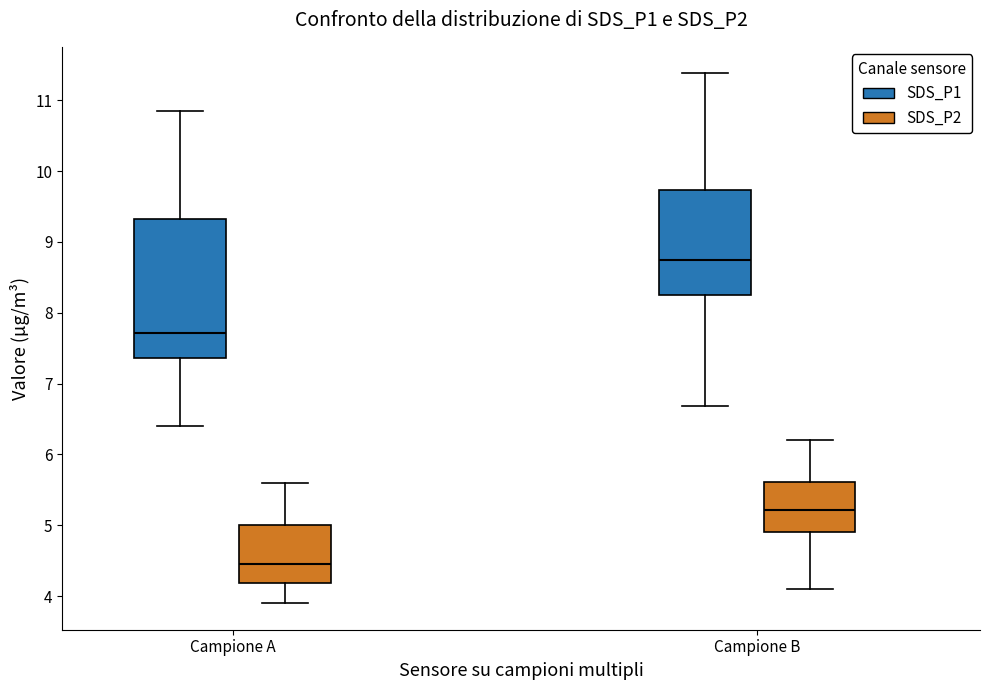

Which box's median line is the lowest?

Campione A (SDS_P2)